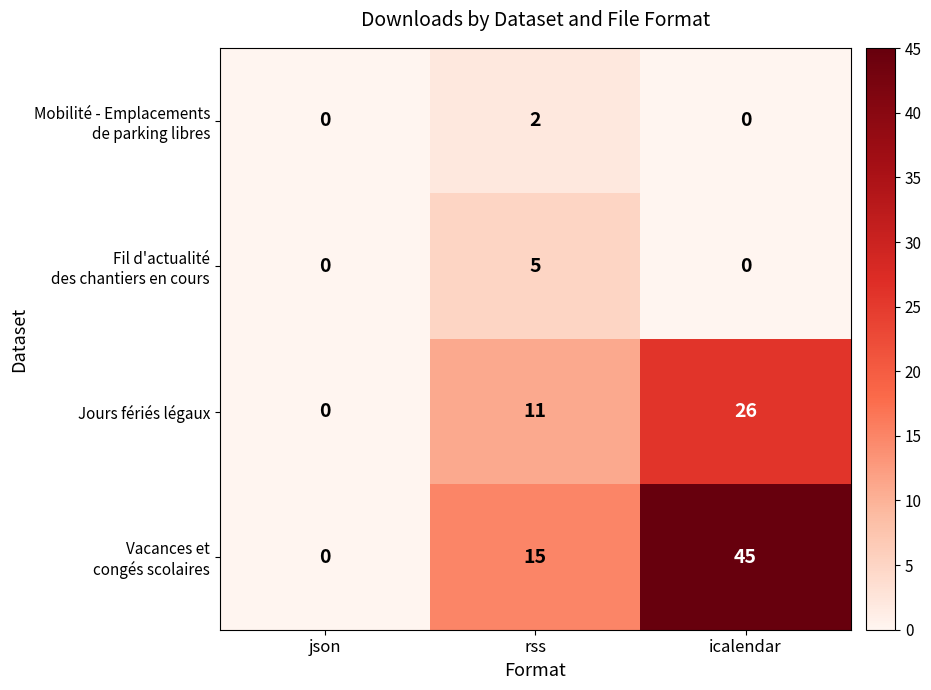

At how many categories does at least one series exceed 1?

2